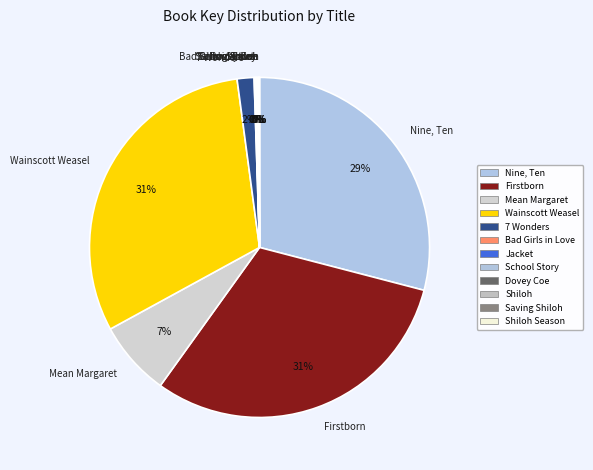

The 7 Wonders slice represents 2% of the pie. True or false?

True